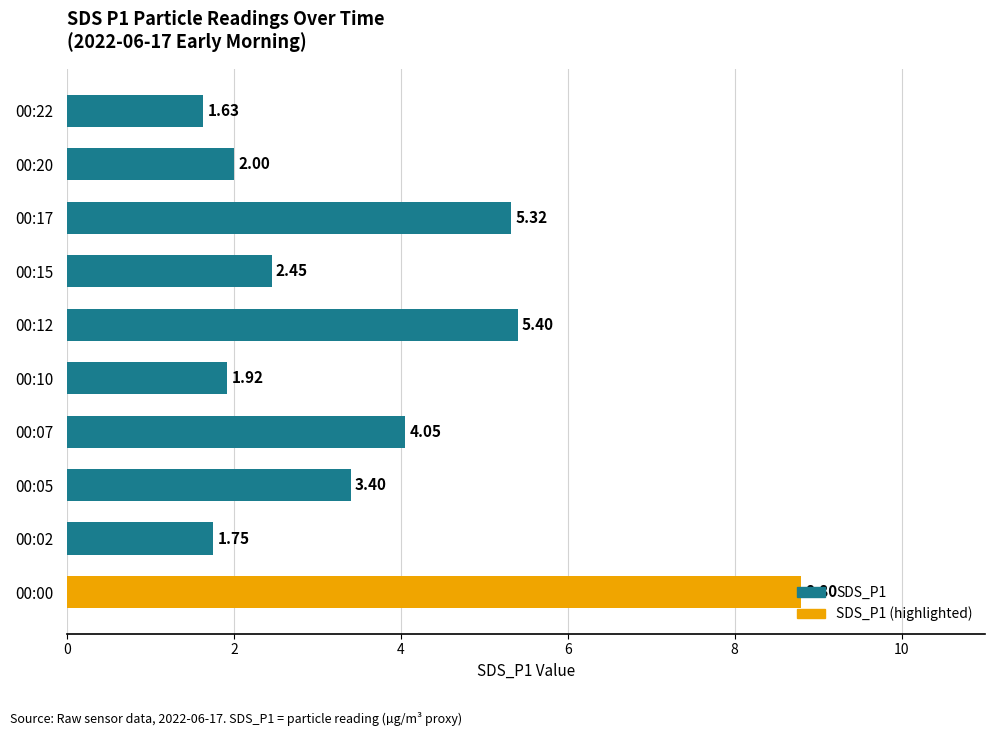

How many data points does each series have?

10